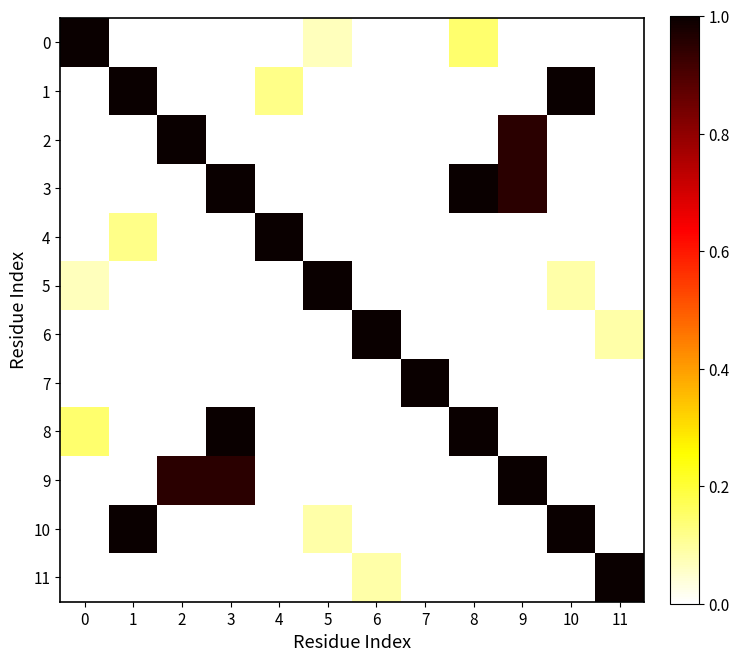

Rank the series at 0 from highest to lowest value.

0, 8, 5, 1, 2, 3, 4, 6, 7, 9, 10, 11